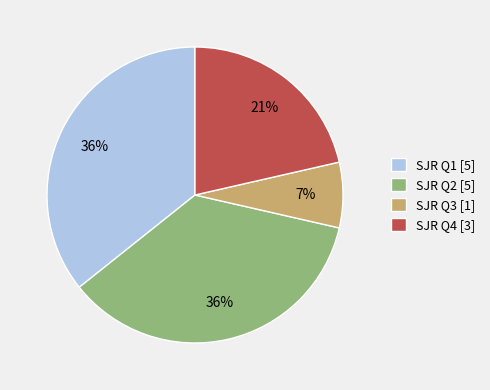

Is it true that SJR Q1 [5] is 25% of the pie?

False